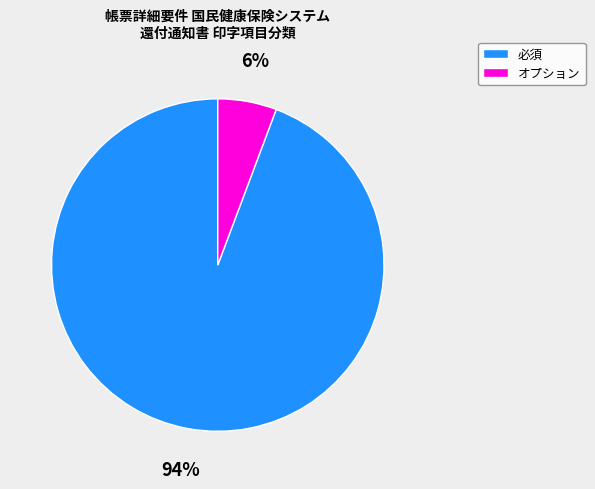

To the nearest percent, what is the average slice percentage?

50%